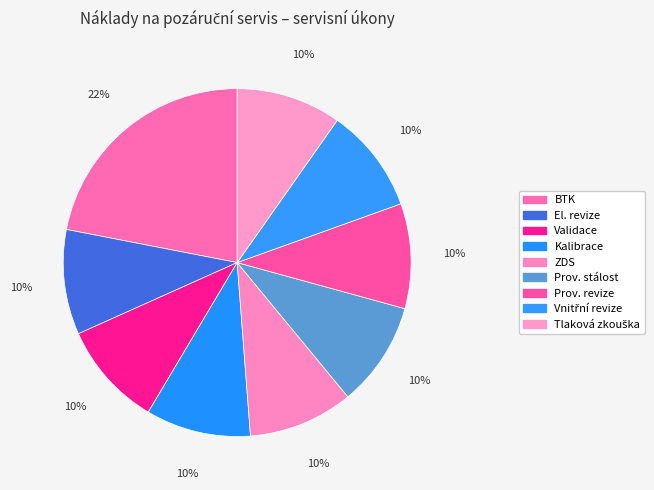

Rank the categories by value from highest to lowest.

BTK, El. revize, Validace, Kalibrace, Zkouška dlouhodobé stability (ZDS), Zkouška provozní stálosti, Provozní revize tlakové nádoby, Vnitřní revize tlakové nádoby, Tlaková zkouška tlakové nádoby